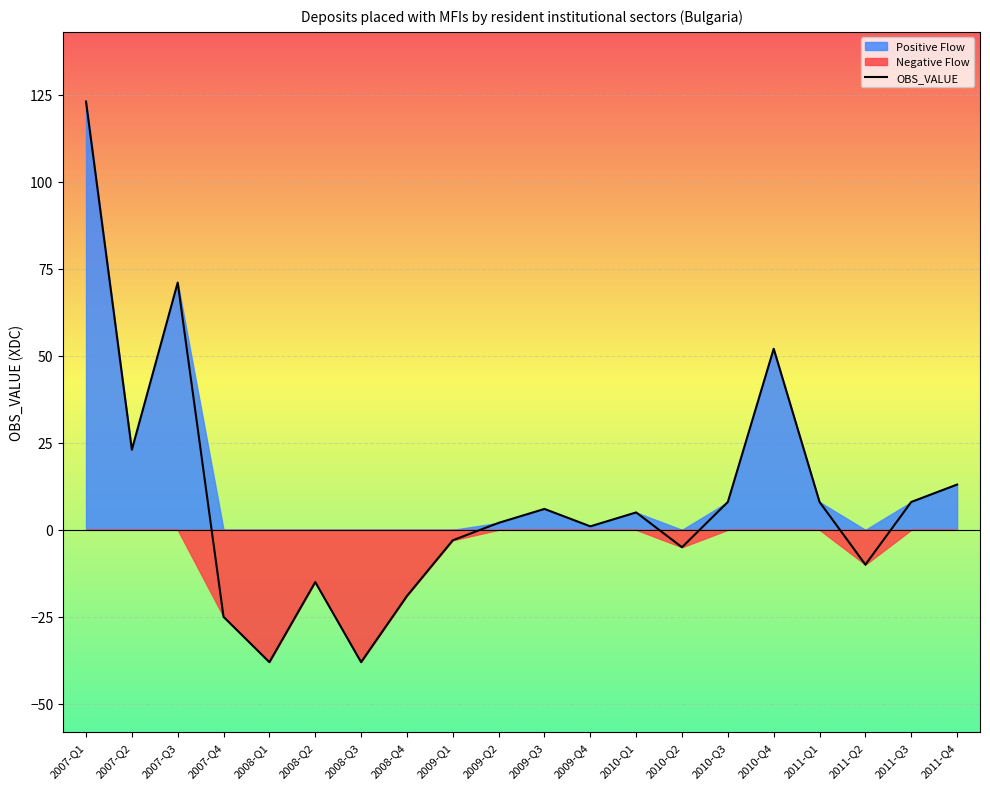

Rank the categories by value from highest to lowest.

2007-Q1, 2007-Q3, 2010-Q4, 2007-Q2, 2011-Q4, 2010-Q3, 2011-Q1, 2011-Q3, 2009-Q3, 2010-Q1, 2009-Q2, 2009-Q4, 2009-Q1, 2010-Q2, 2011-Q2, 2008-Q2, 2008-Q4, 2007-Q4, 2008-Q1, 2008-Q3